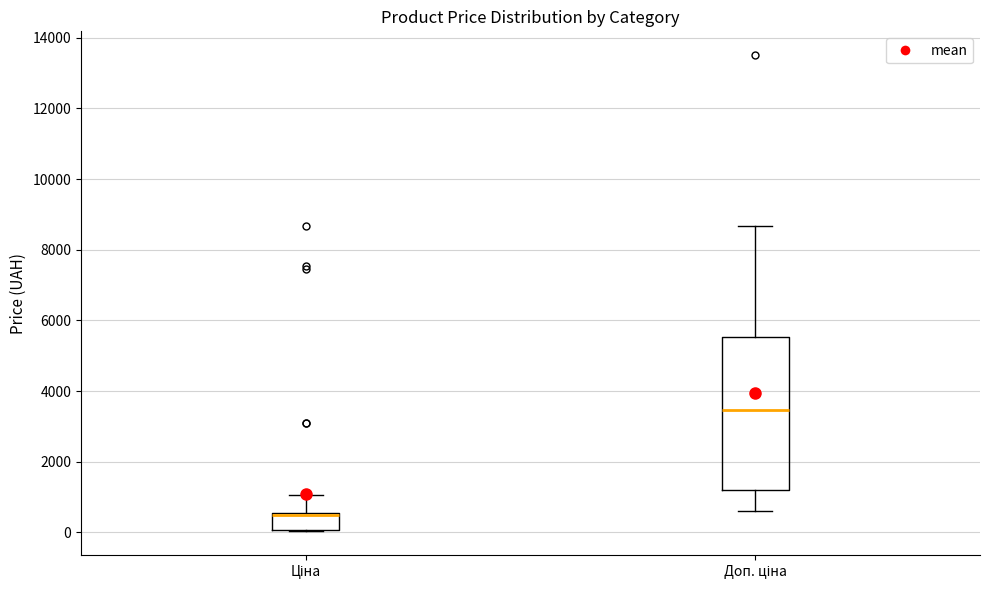

Reading left to right, transcribe this box plot: for each box, give where its median line is, the range the box spans, and where its two whiskers end, as read against the y-axis. The values are not printed on the chart, so give them approximately, as read against the axis.

Ціна: median 400, box 0 to 600, whiskers 0 to 1000
Доп. ціна: median 3400, box 1200 to 5600, whiskers 600 to 8600